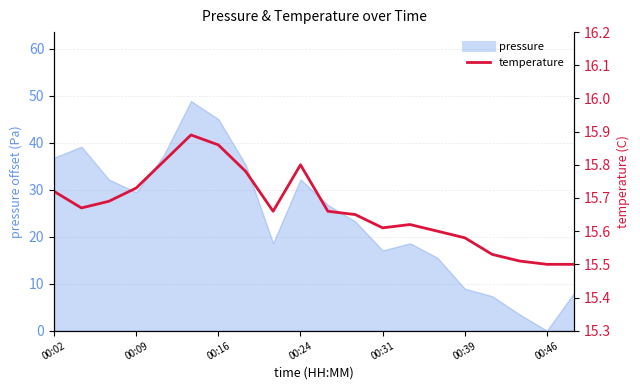

Where is the first local minimum?

00:09